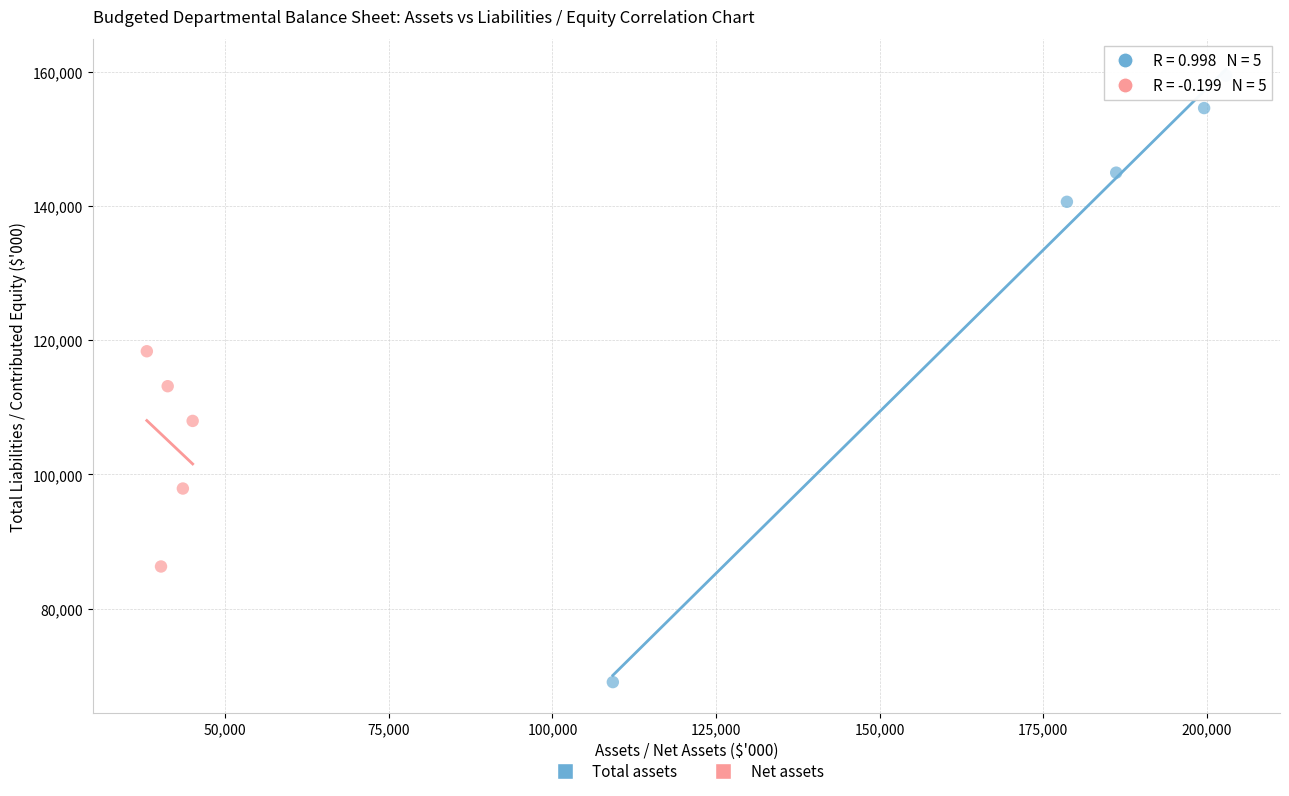

Which series contains the lowest Y value?

Total assets